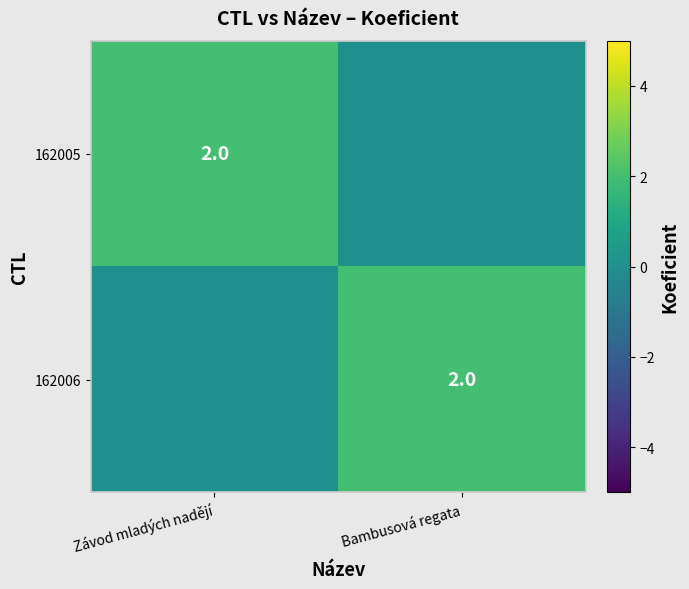

Is it true that 162005 equals 1 at Závod mladých nadějí?

False